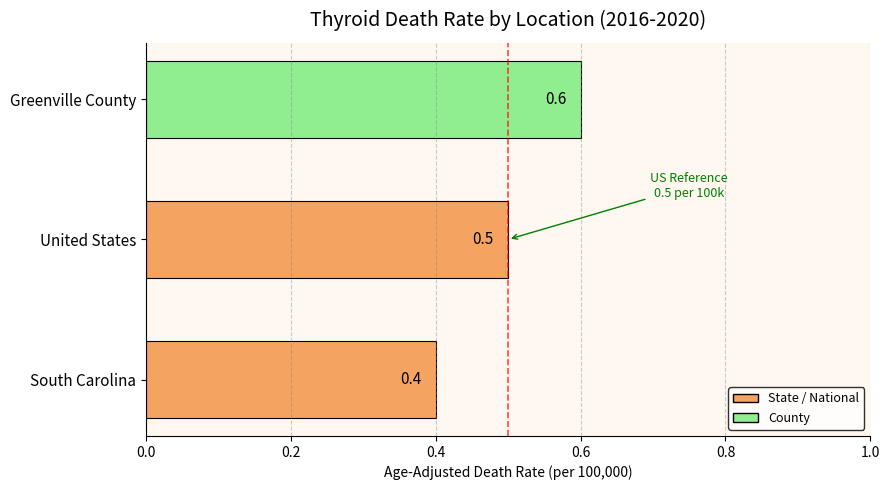

List the labels in order of value, largest first.

Greenville County, United States, South Carolina